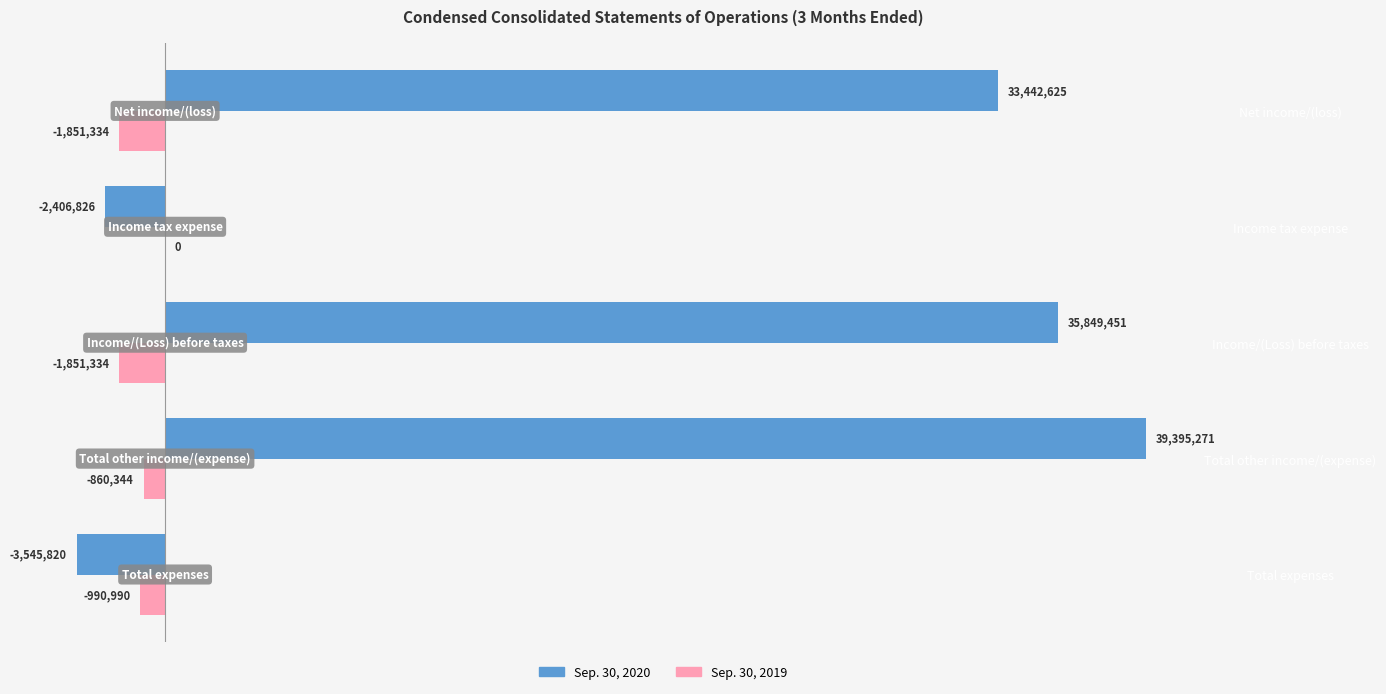

What are all the series names shown in the legend?

Sep. 30, 2020, Sep. 30, 2019